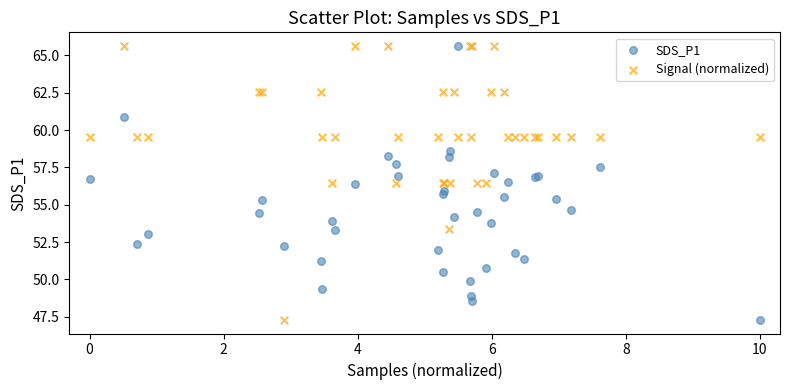

What is the X range (max minus min) for the scatter plot?

10.0